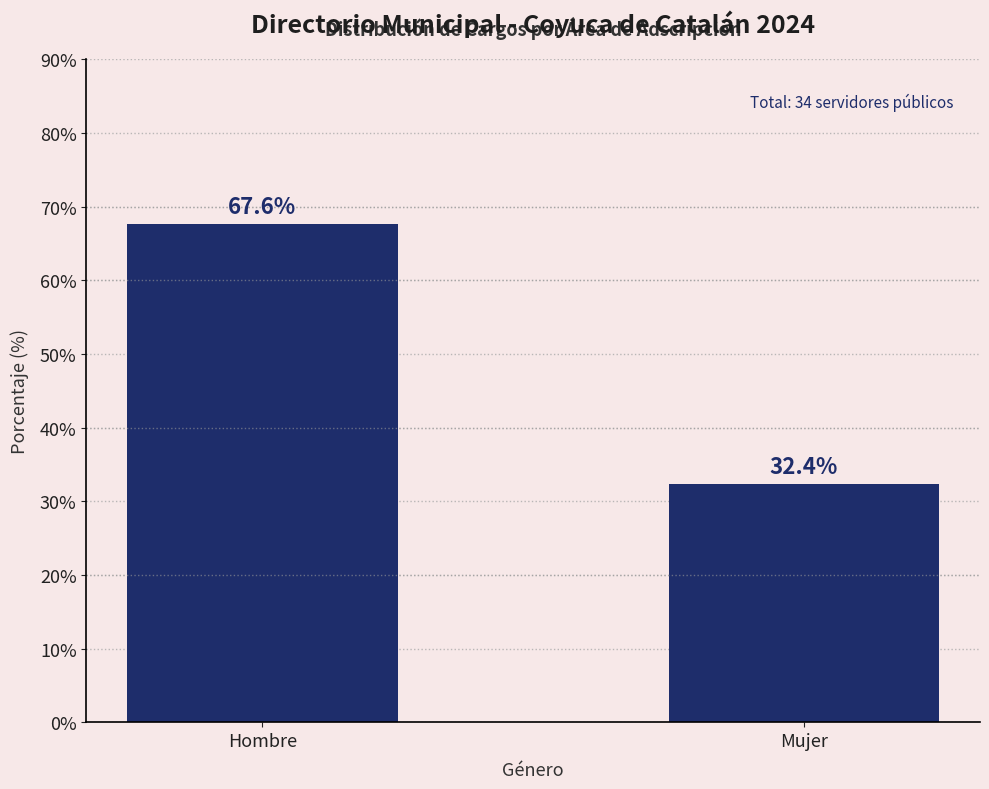

What is the approximate value at Mujer?

32.4